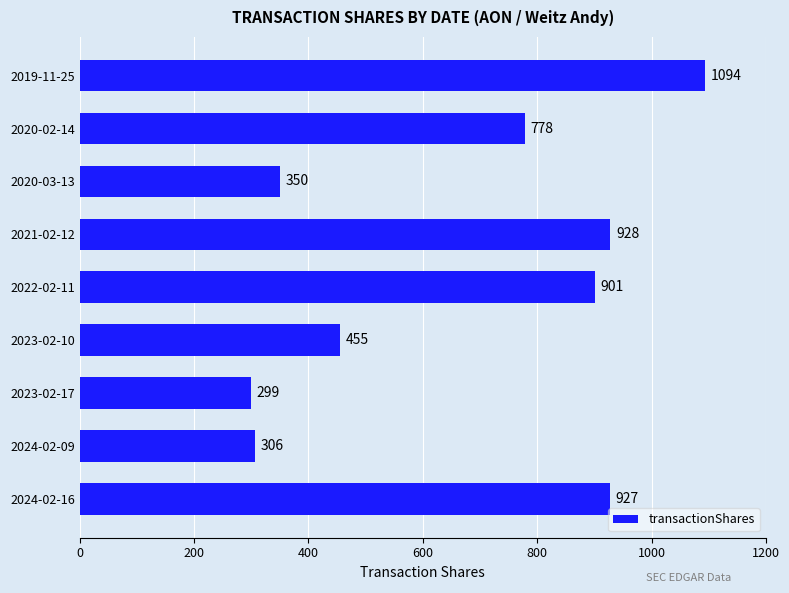

What is the change in value from 2024-02-09 to 2020-03-13?

+44